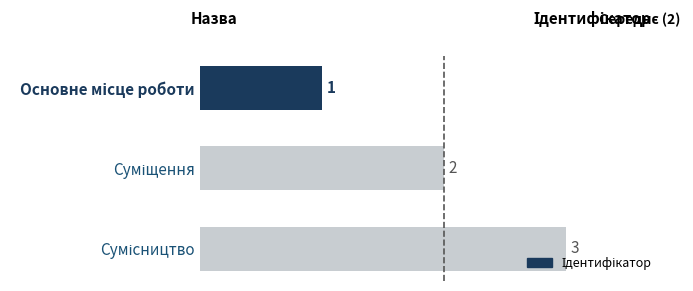

What is the value of the 2nd bar from the top?

2